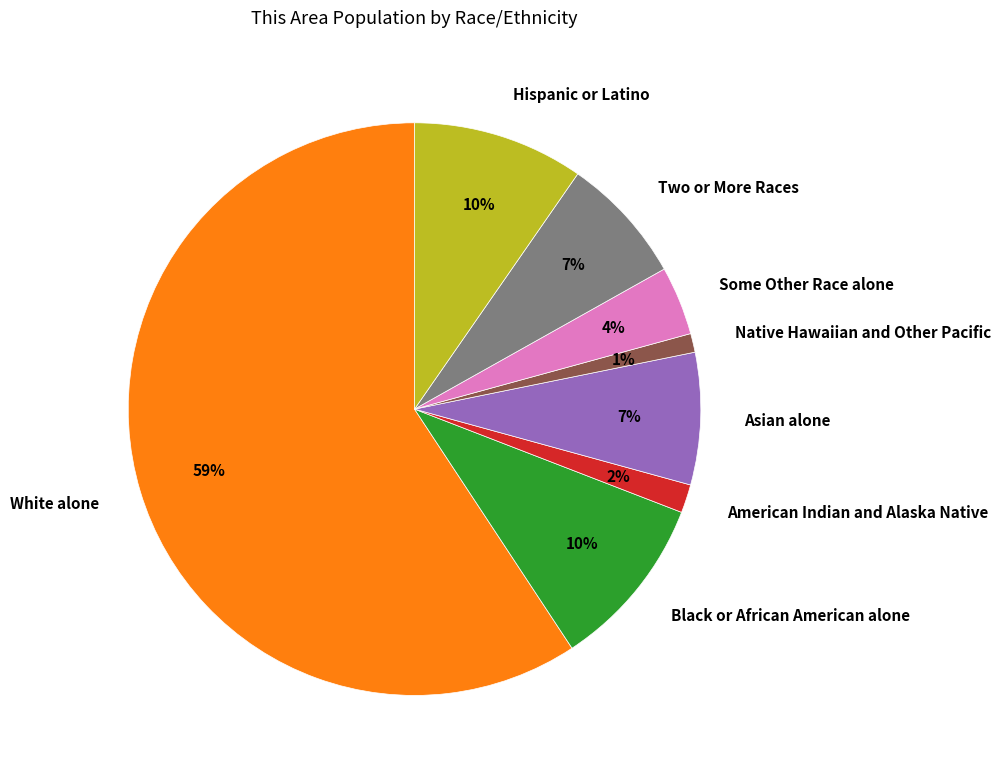

How many slices are in this pie chart?

8